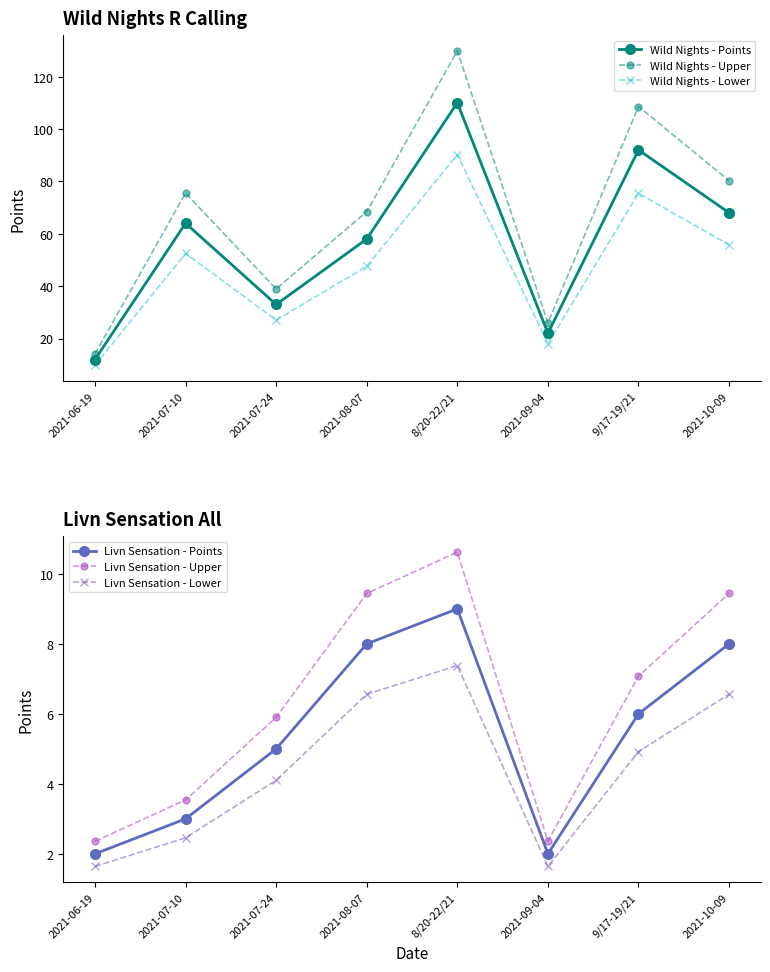

Does the chart display data point markers on the line(s)?

Yes